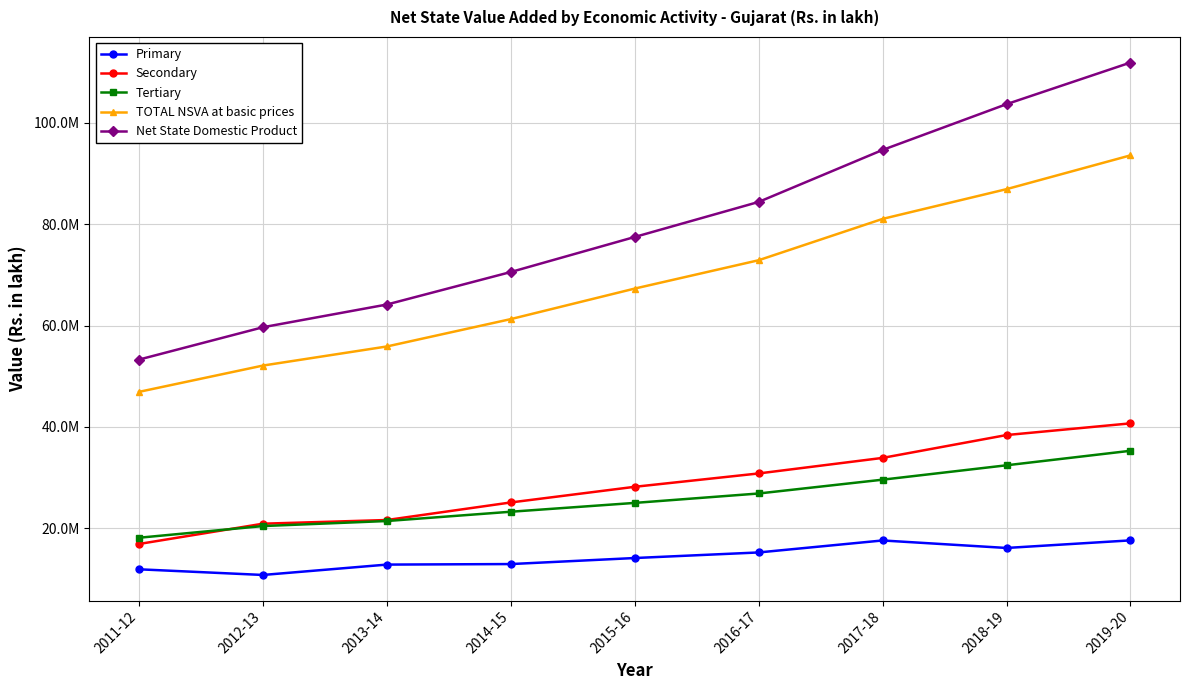

What is the label of the 7th point from the right?

2013-14